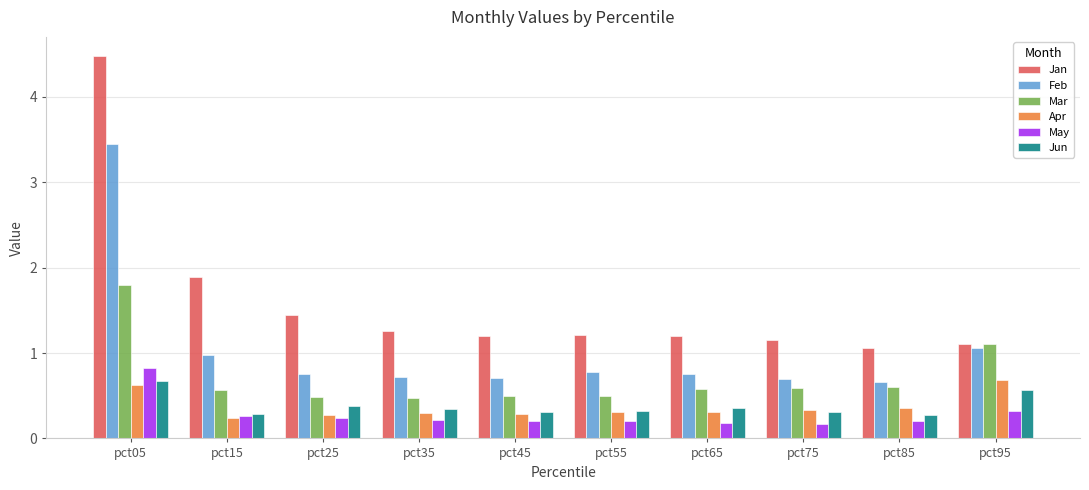

Is it true that Jun equals 0.1 at pct45?

False